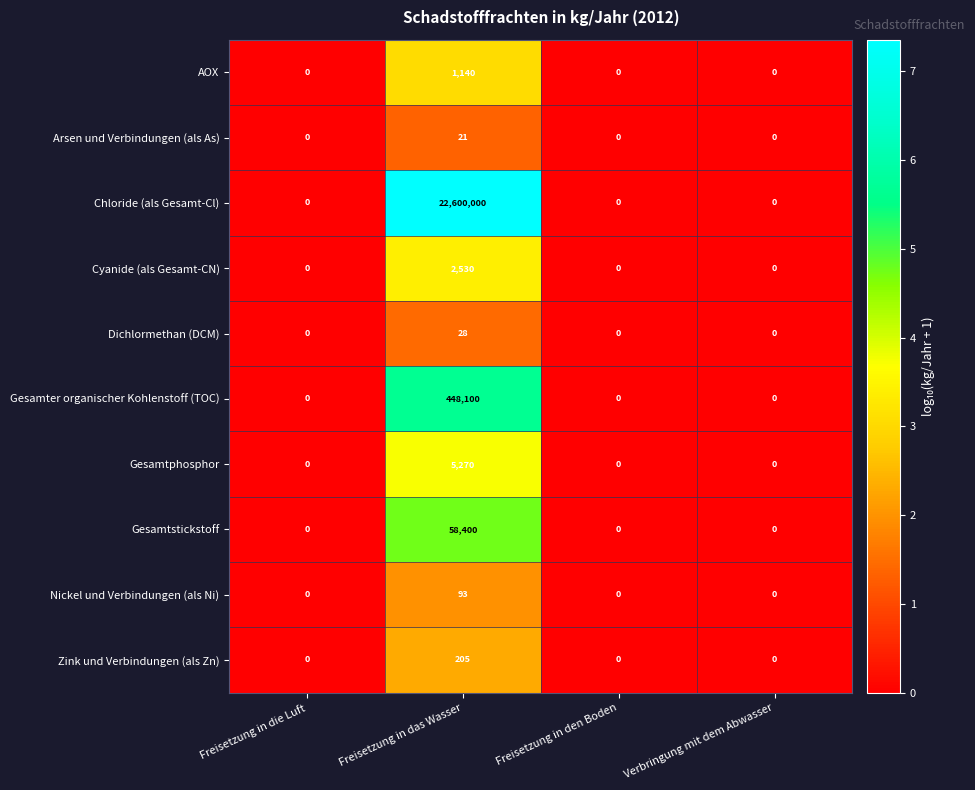

What is the difference between the maximum and minimum values in the Gesamtstickstoff series?

58400